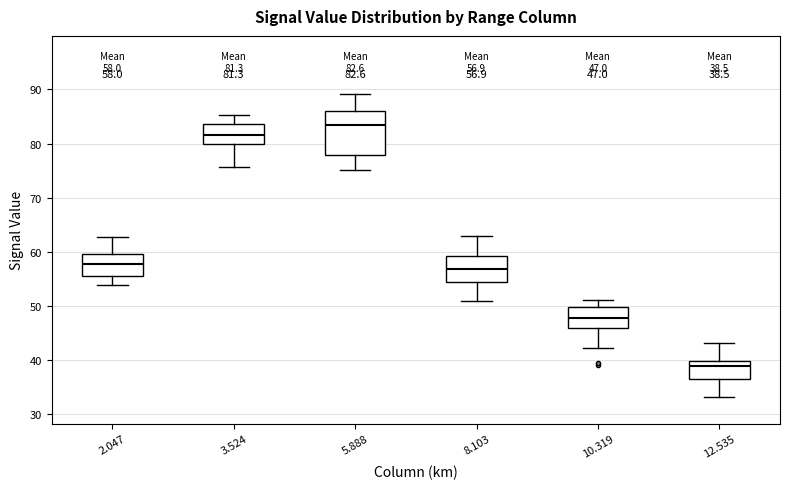

Which box is the tallest, from its lower edge to its upper edge?

5.888